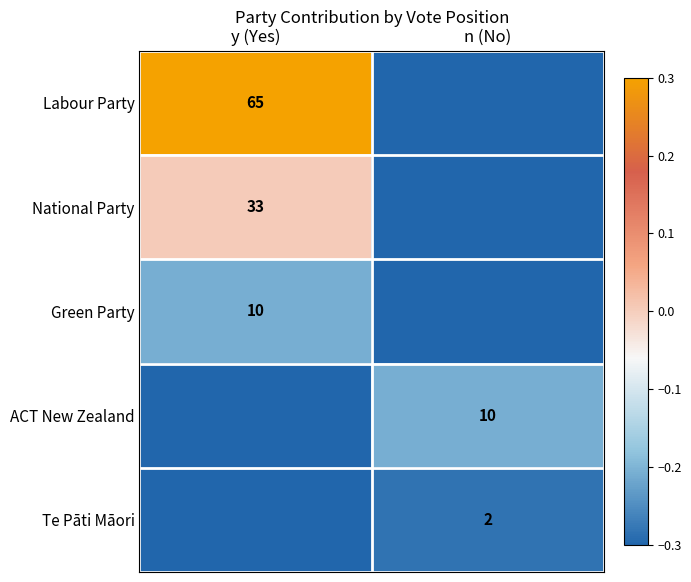

Is the value of Te Pāti Māori at n (No) greater than the value of Labour Party at y (Yes)?

No